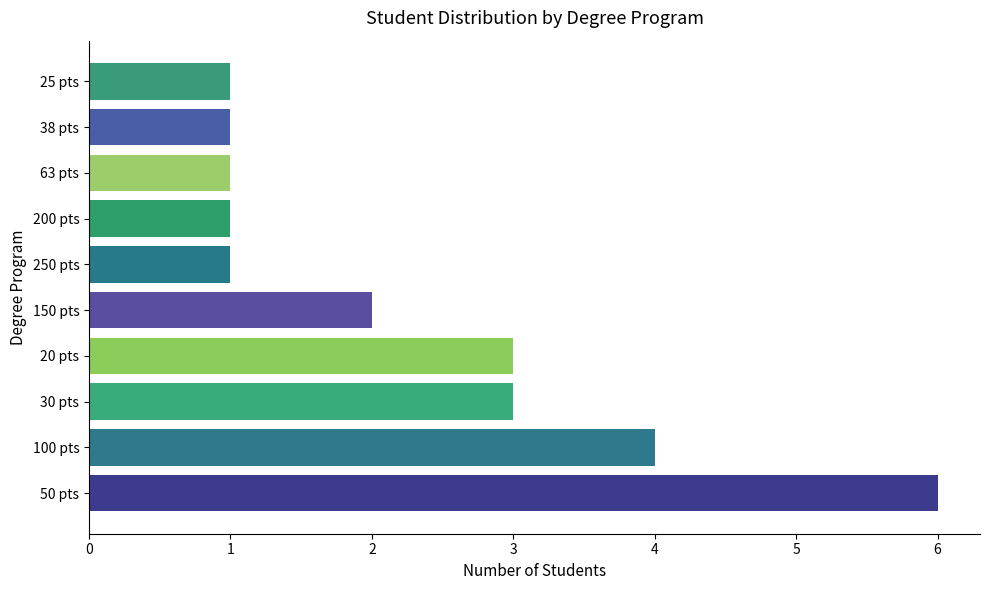

What is the minimum value shown in the chart?

1